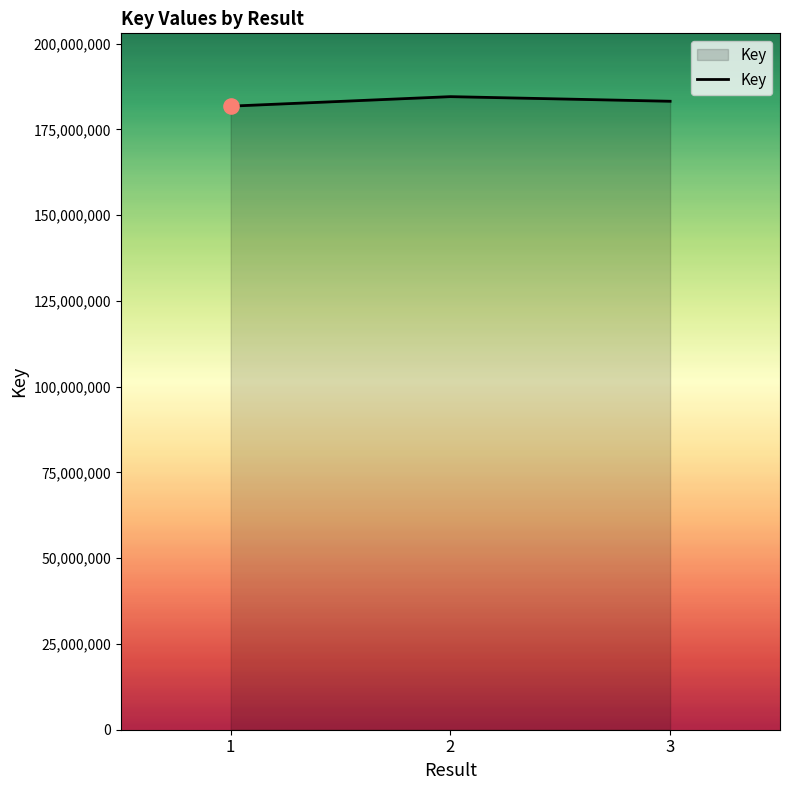

What is the change in value from 2 to 3?

-1347554